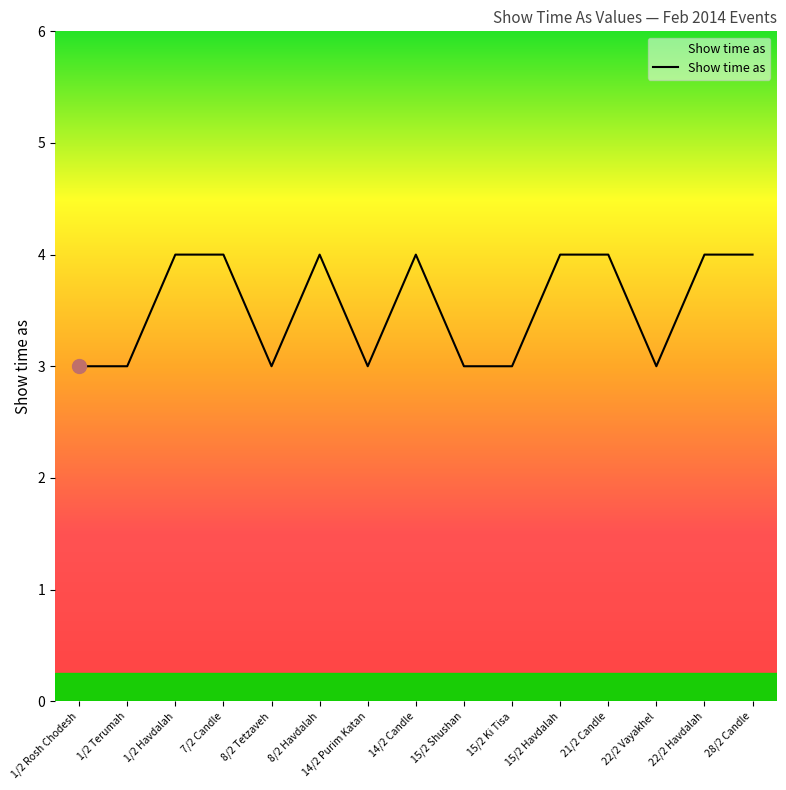

Which has a higher value, 22/2 Vayakhel or 1/2 Havdalah?

1/2 Havdalah